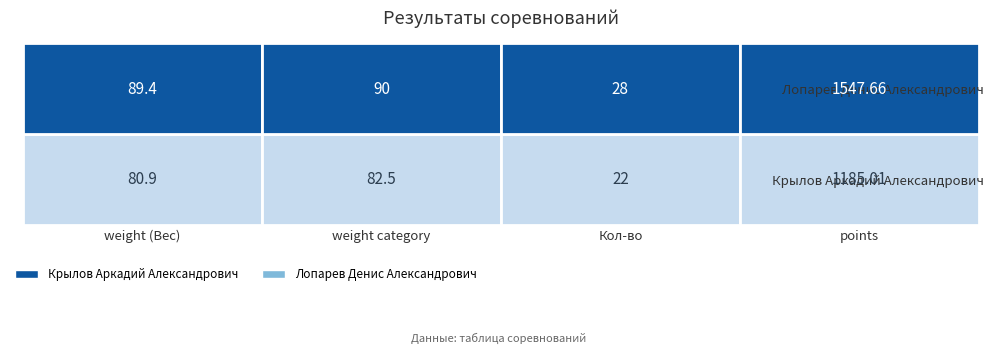

What is the minimum value shown in the chart?

22.0